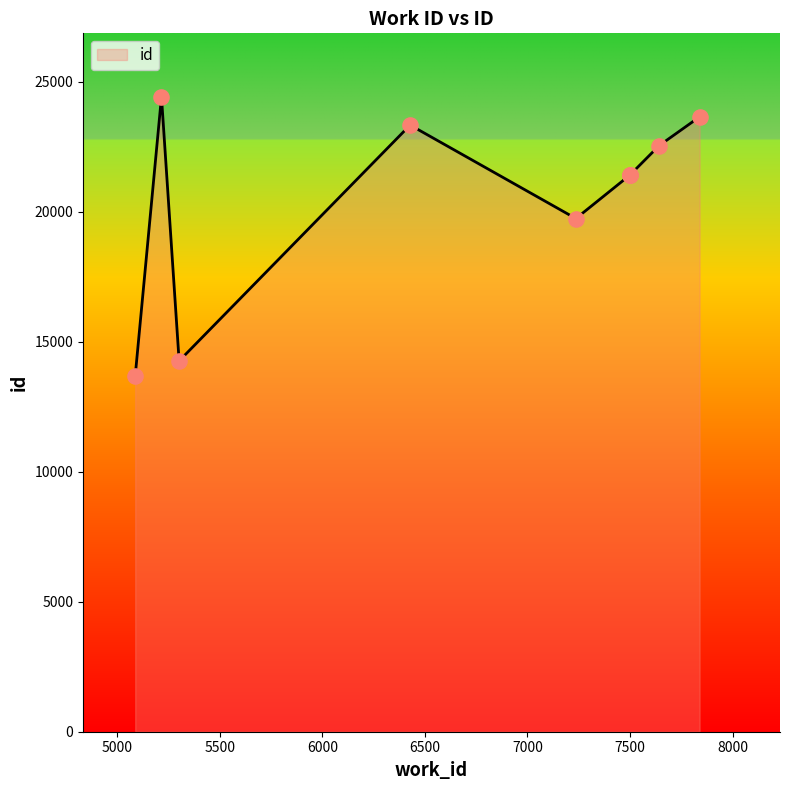

What is the change in value from 7499 to 5216?

+3011